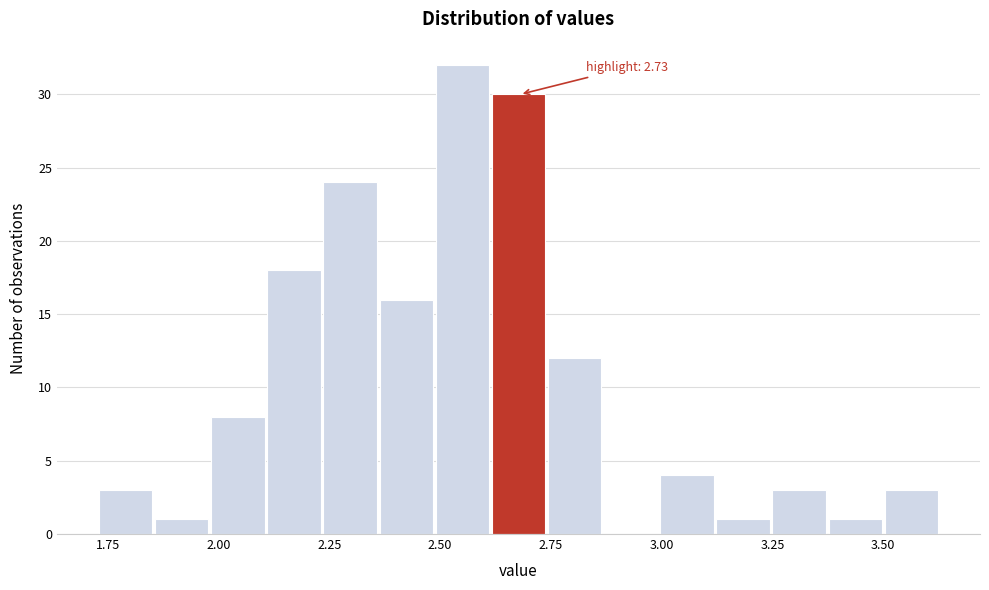

Around what value on the x-axis is the tallest bar? Give the approximate position of its centre, as read against the axis.

2.55